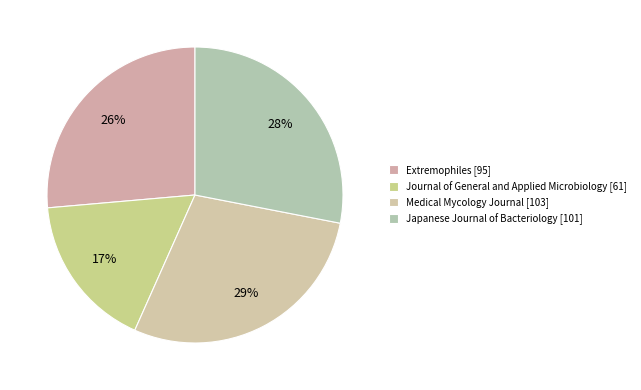

How many segments does this pie chart have?

4